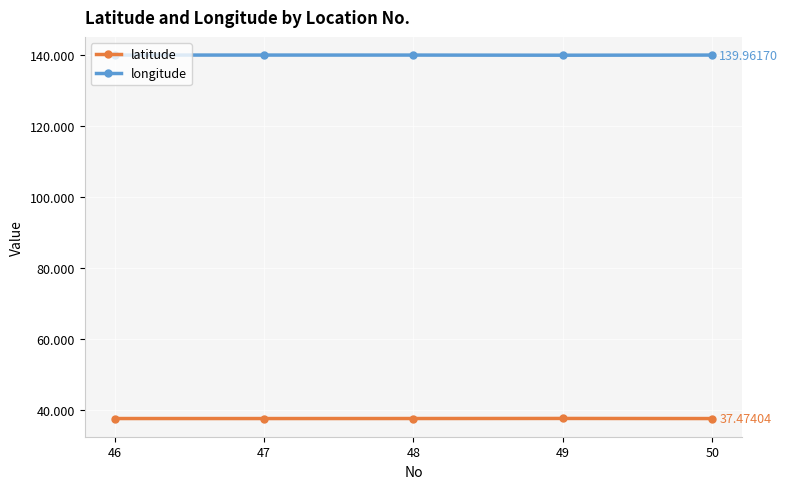

What is the total value across all series at 50?

177.4